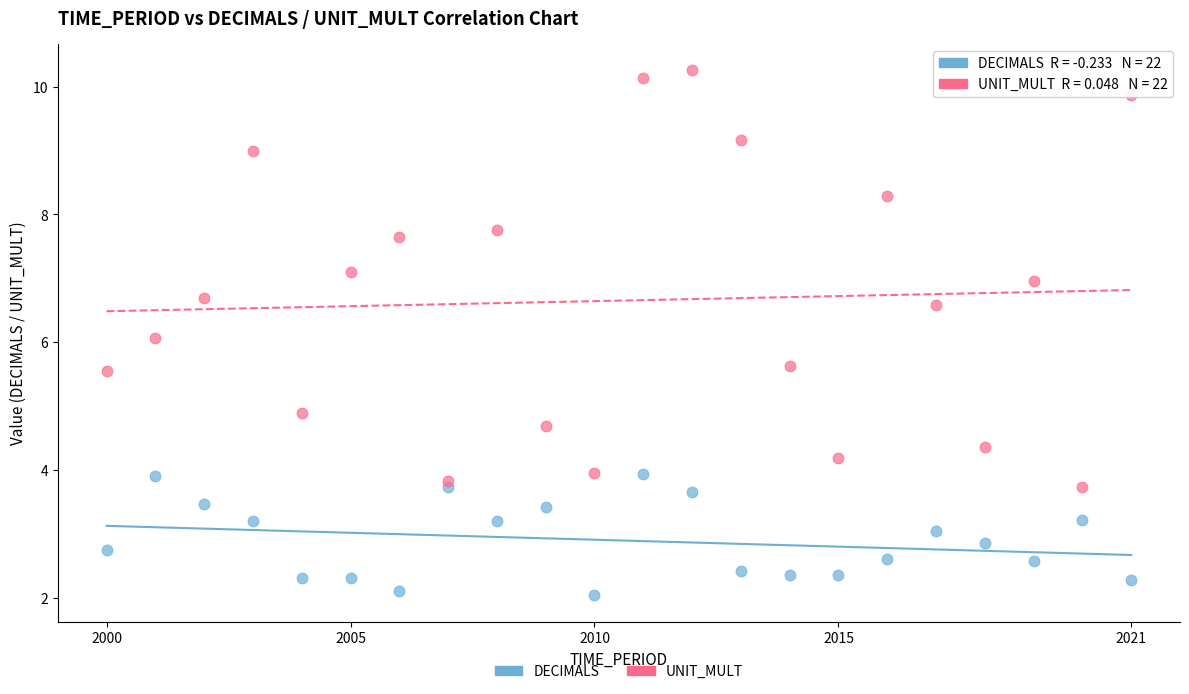

Across all data points, what is the range of Y values (max minus min)?

8.2